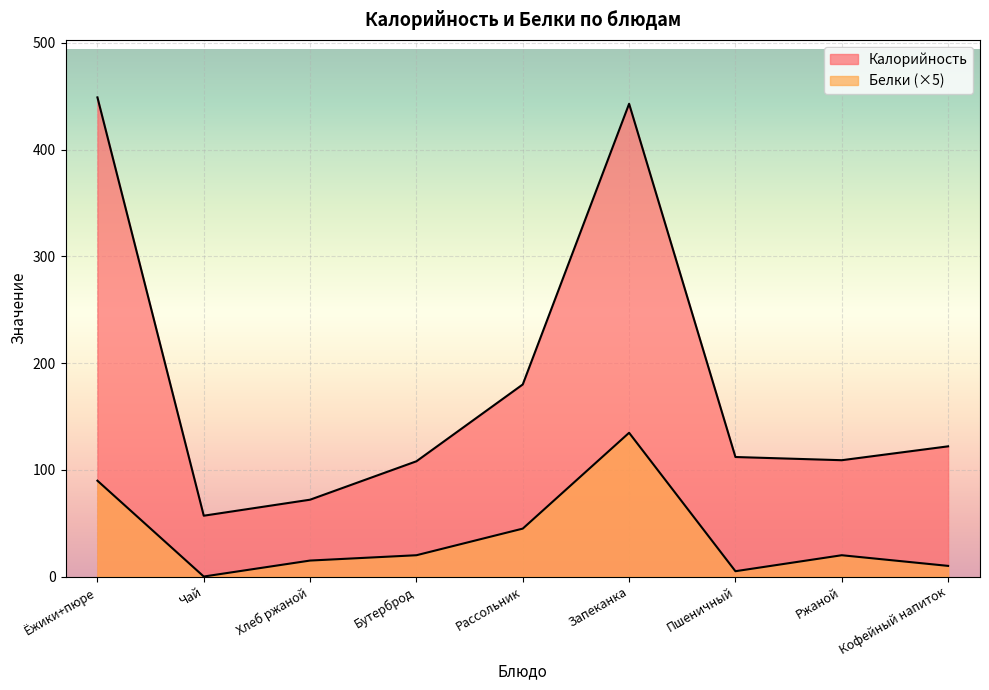

Where does the Белки series first go above 19?

Ёжики+пюре